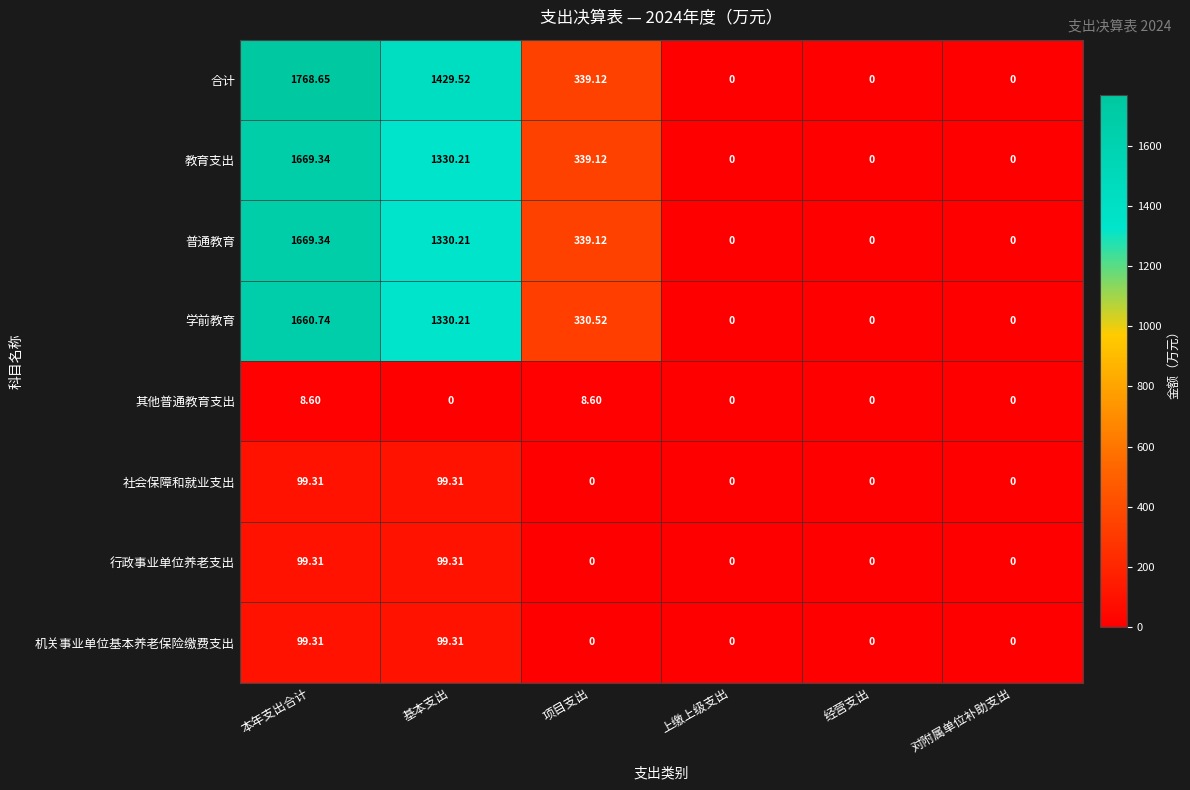

Where does the 普通教育 series first go above 339?

本年支出合计